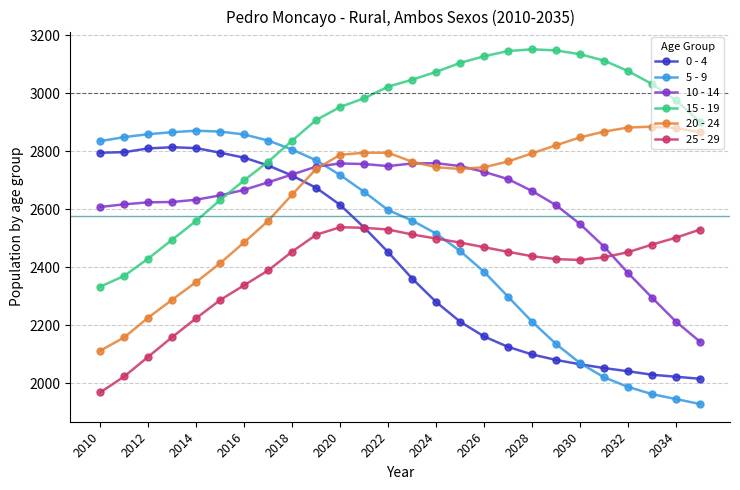

What is the highest value of the 10 - 14 series?

2759